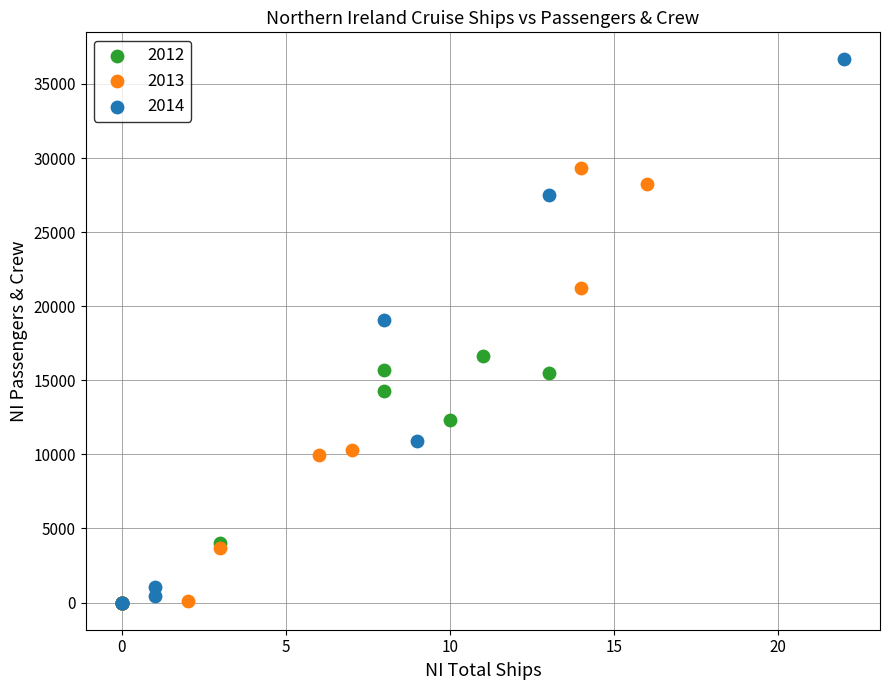

Which series has the largest Y range (max minus min)?

2014